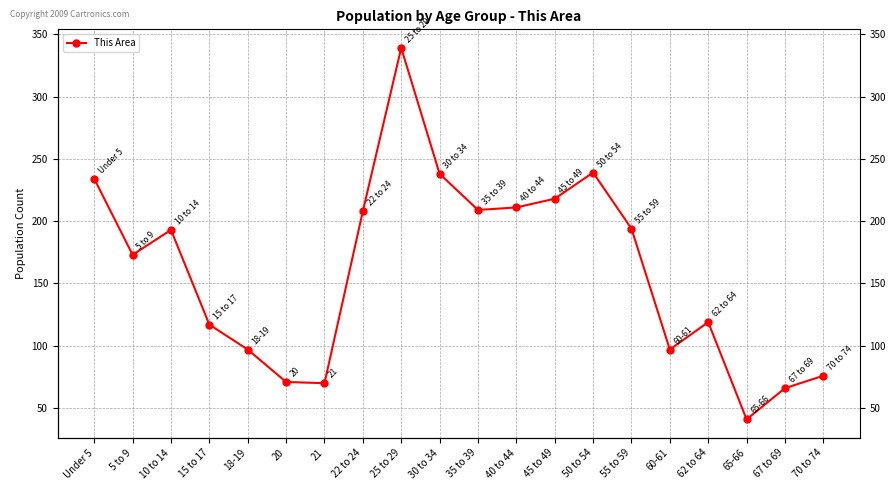

Where is the data nearest to the value 190?

10 to 14